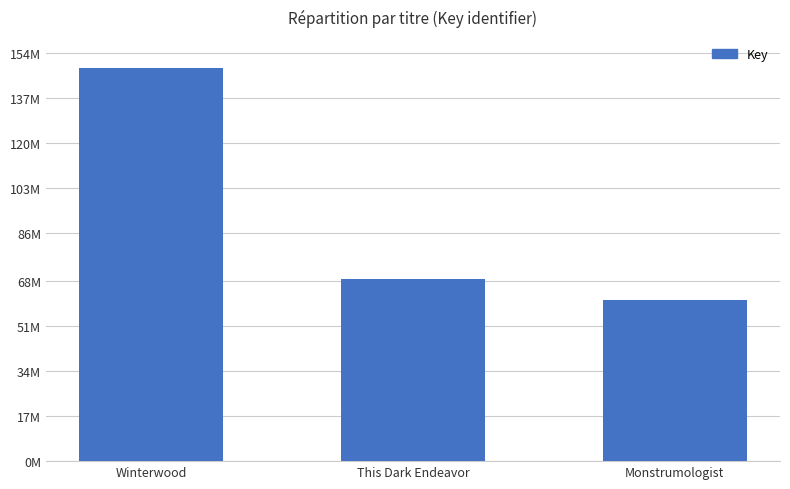

What is the sum of all values?

277567649